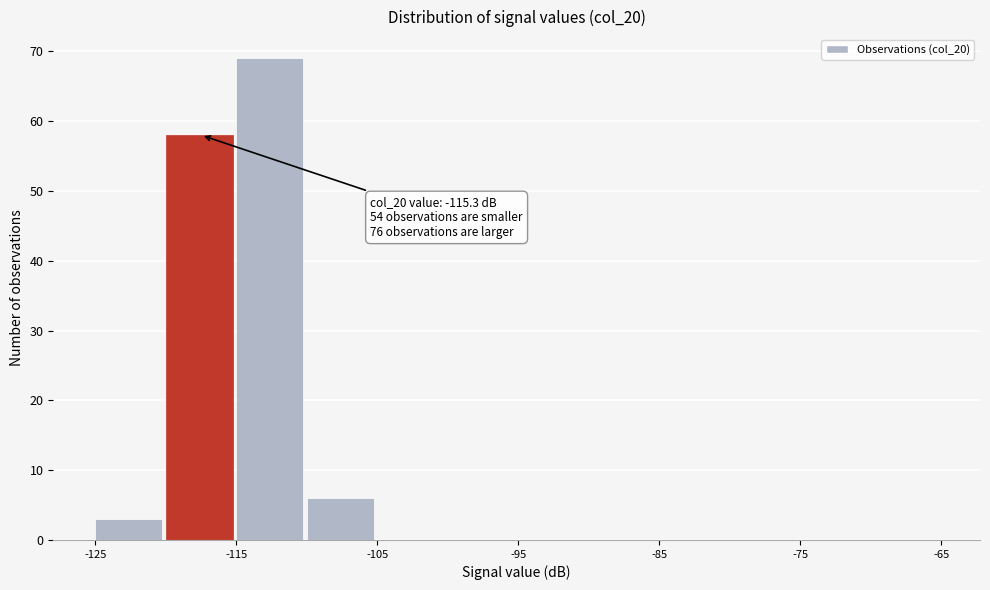

Which range on the x-axis has the tallest bar?

-115 to -110